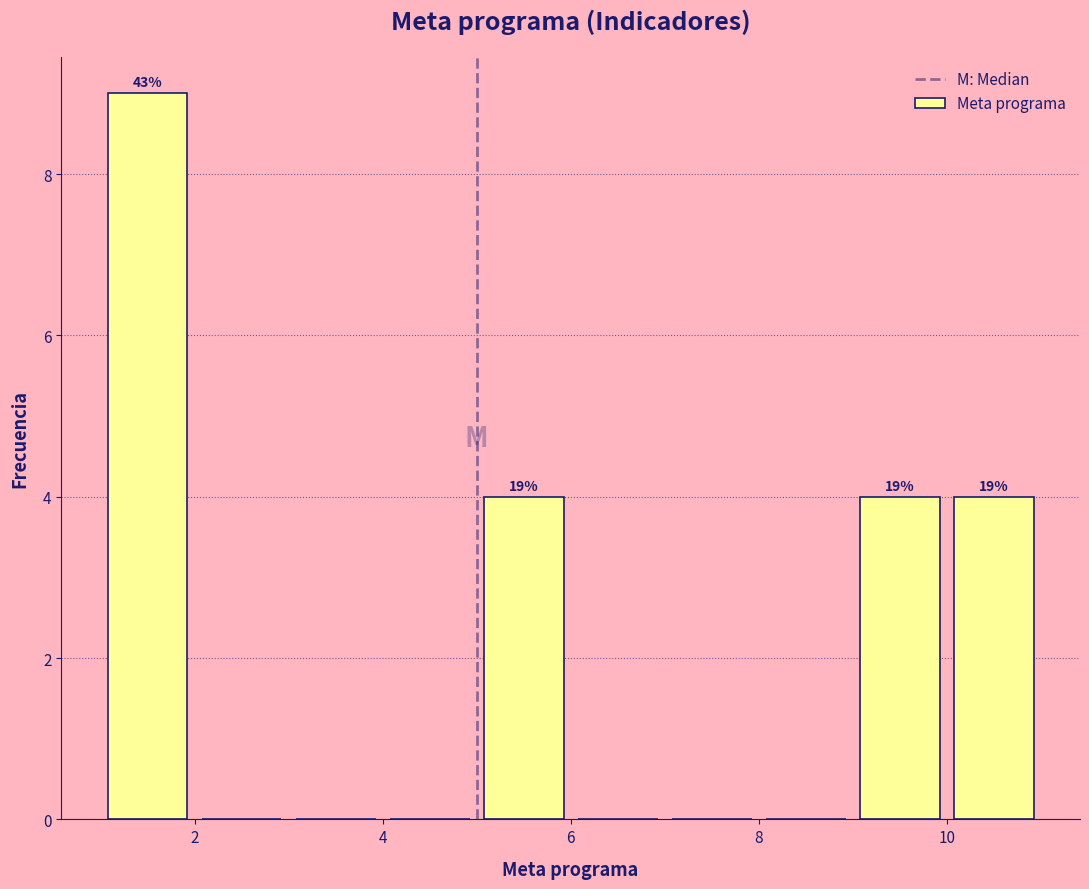

Which range on the x-axis has the tallest bar?

1 to 2